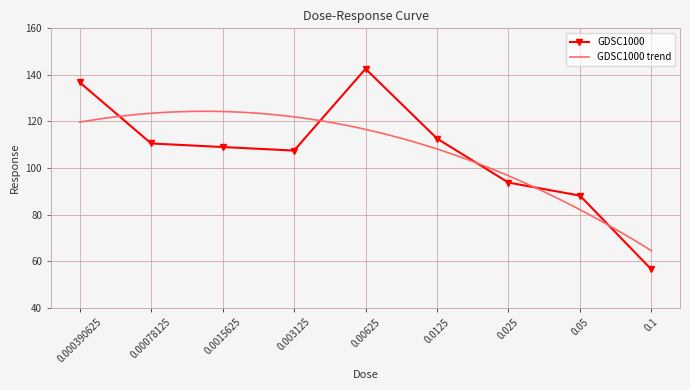

Count the number of data series in this chart.

1